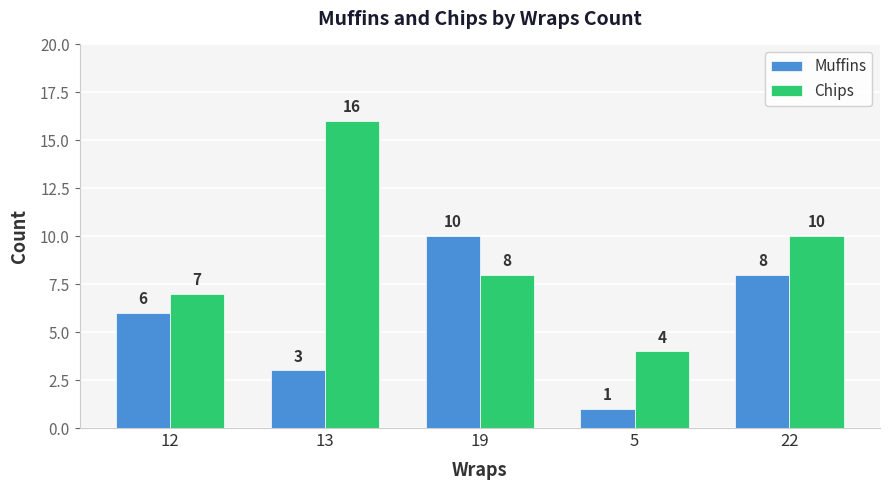

What is the difference between the highest and lowest values at 12?

1